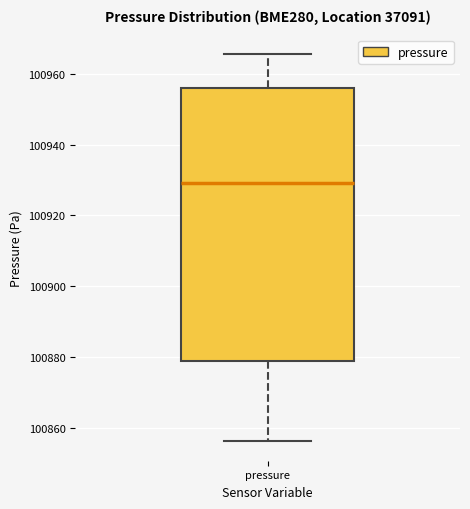

Where is the upper edge of the box for pressure on the y-axis? The values are not printed on the chart, so give them approximately, as read against the axis.

100956